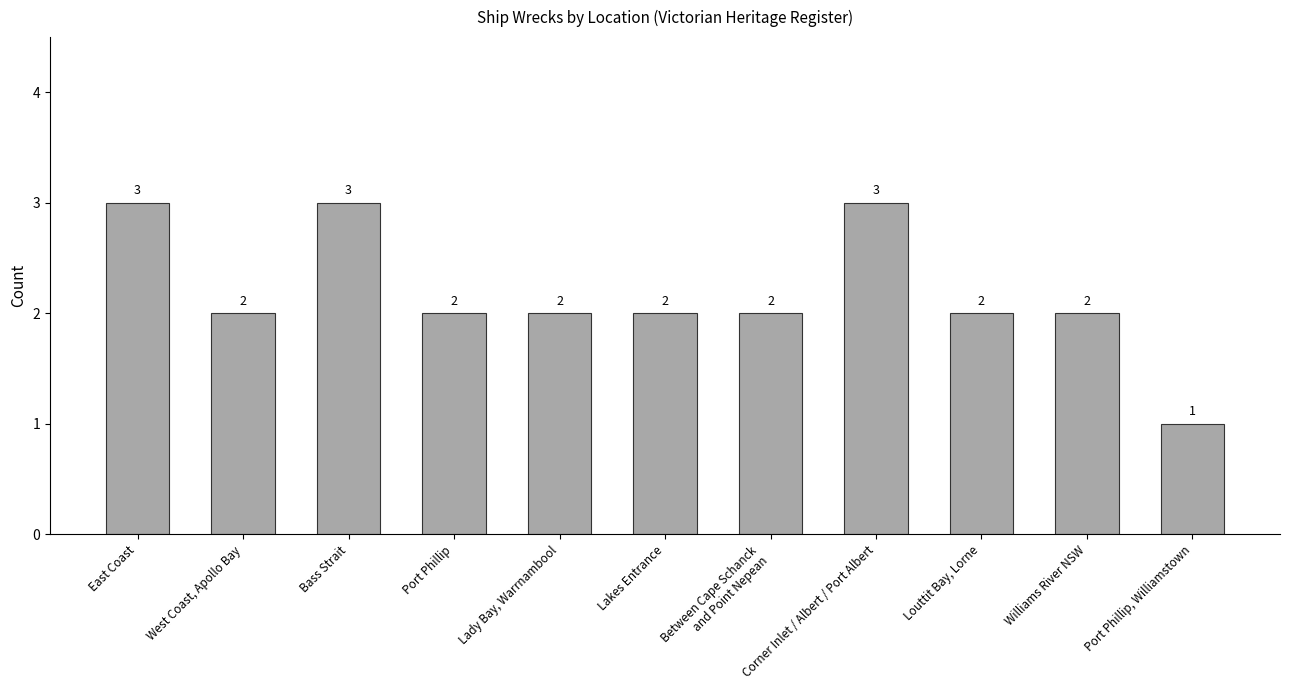

How many values are between 2 and 3?

10